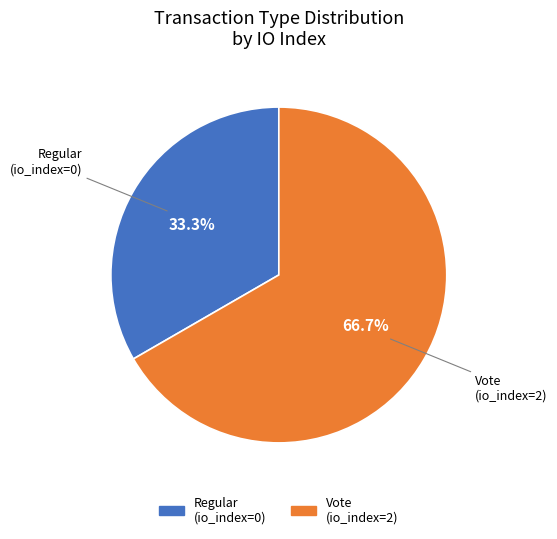

What is the total percentage of Regular (io_index=0) and Vote (io_index=2)?

100.0%